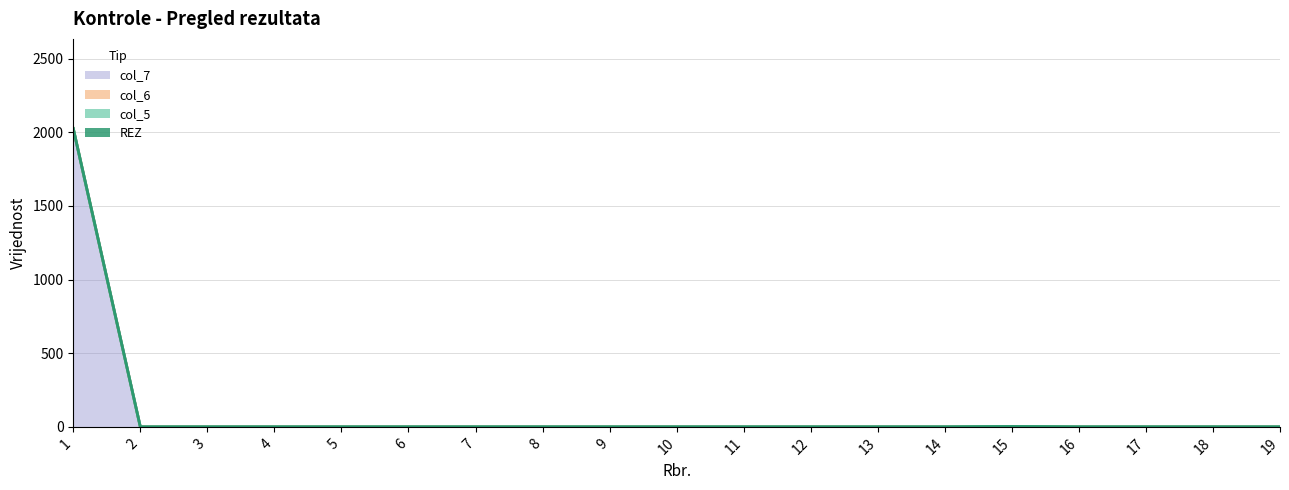

Reading left to right, what are all the values shown in this chart?

col_5: 1=0	2=0	3=0	4=0	5=0	6=0	7=0	8=0	9=0	10=0	11=0	12=0	13=0	14=0	15=0	16=0	17=0	18=0	19=0
REZ: 1=0	2=0	3=0	4=0	5=0	6=0	7=0	8=0	9=0	10=0	11=0	12=0	13=0	14=0	15=0	16=0	17=0	18=0	19=0
col_6: 1=3	2=0	3=0	4=0	5=0	6=0	7=0	8=0	9=0	10=0	11=0	12=0	13=0	14=0	15=3	16=0	17=0	18=0	19=0
col_7: 1=2022	2=0	3=0	4=0	5=0	6=0	7=0	8=0	9=0	10=0	11=0	12=0	13=0	14=0	15=0	16=0	17=0	18=0	19=0